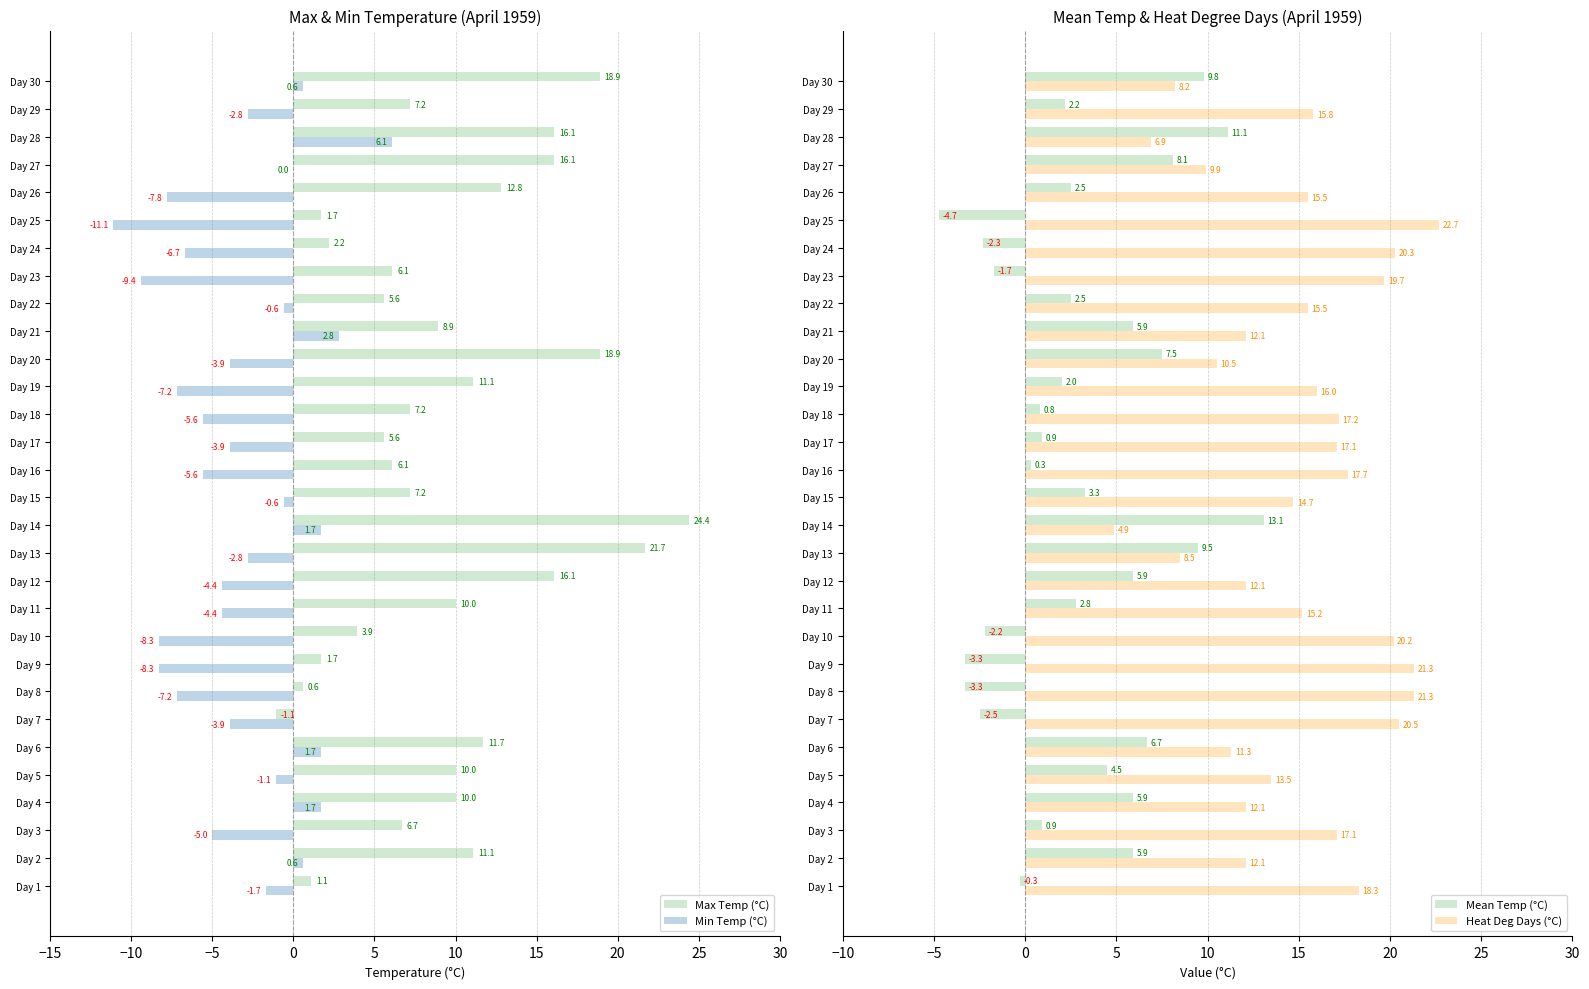

What is the sum of all Max Temp (°C) values?

279.6